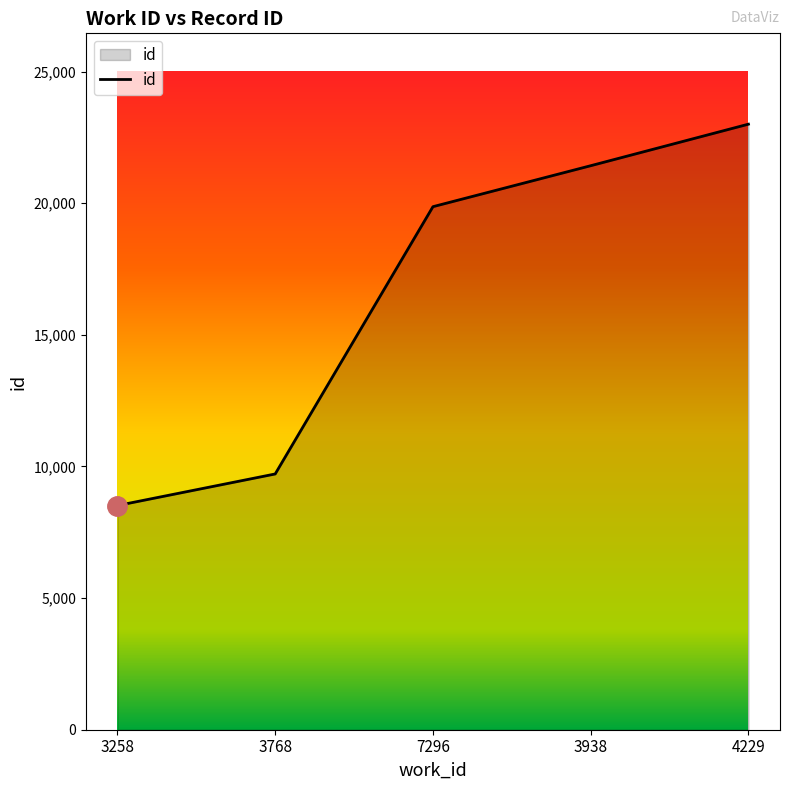

Count the number of categories in the chart.

5